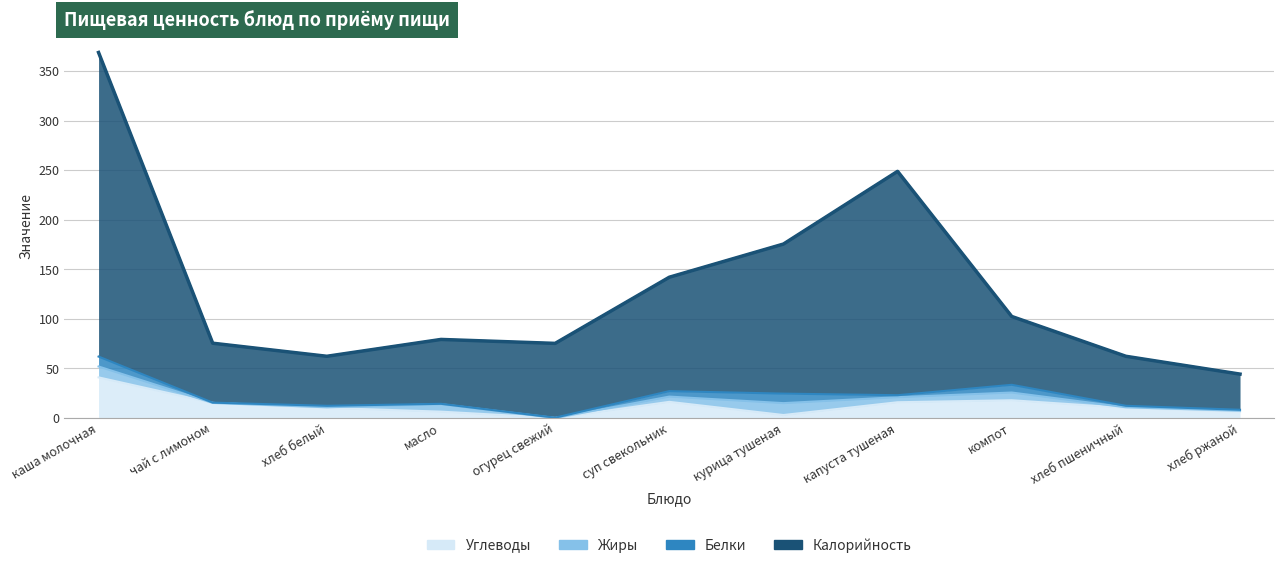

Where does the Углеводы series first go above 10?

каша молочная